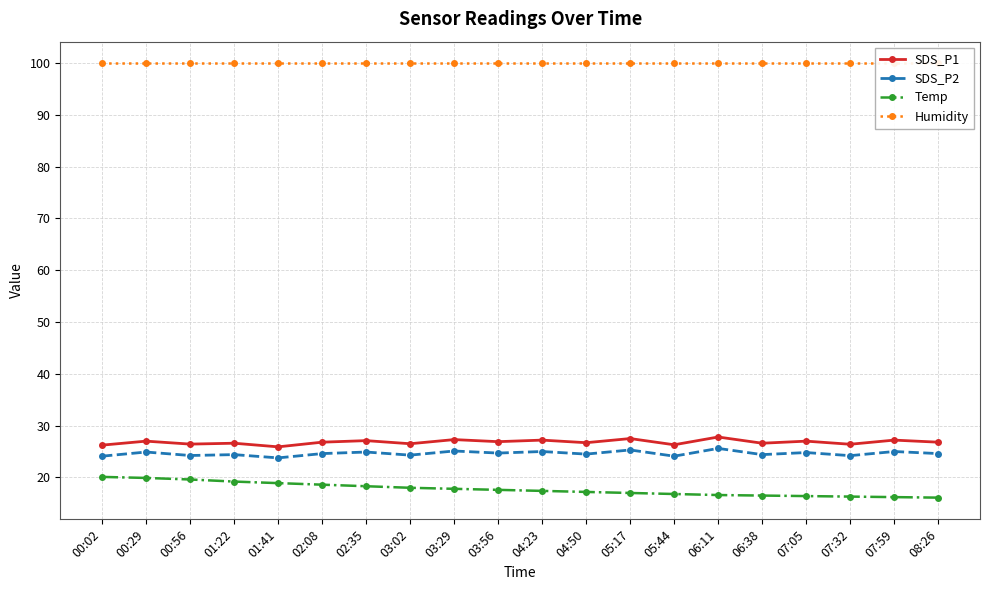

Reading left to right, transcribe all the data shown in this chart.

SDS_P1: 26.2	27.0	26.4	26.6	25.9	26.8	27.1	26.5	27.3	26.9	27.2	26.7	27.5	26.3	27.8	26.6	27.0	26.4	27.2	26.8
SDS_P2: 24.1	24.9	24.2	24.4	23.8	24.6	24.9	24.3	25.1	24.7	25.0	24.5	25.3	24.1	25.6	24.4	24.8	24.2	25.0	24.6
Temp: 20.1	19.9	19.6	19.2	18.9	18.6	18.3	18.0	17.8	17.6	17.4	17.2	17.0	16.8	16.6	16.5	16.4	16.3	16.2	16.1
Humidity: 99.9	99.9	99.9	99.9	99.9	99.9	99.9	99.9	99.9	99.9	99.9	99.9	99.9	99.9	99.9	99.9	99.9	99.9	99.9	99.9